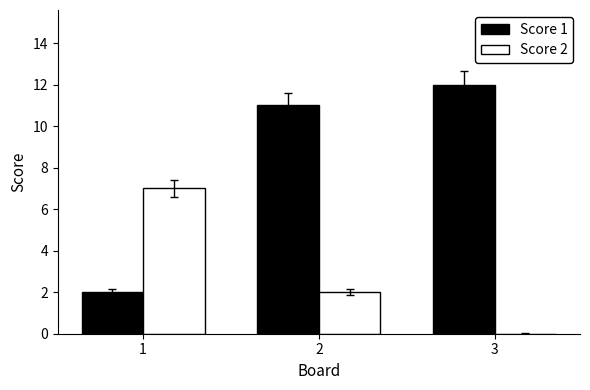

What is the total value across all series at 3?

12